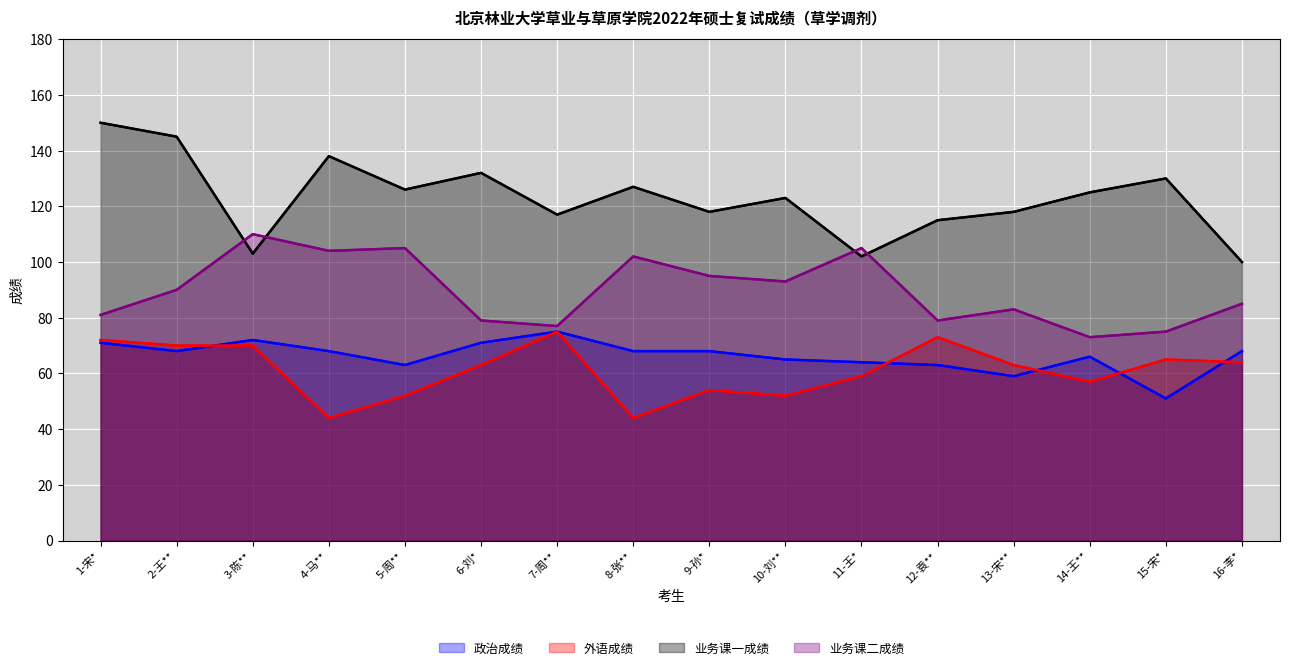

At which label does 外语成绩 reach its peak?

7-周**